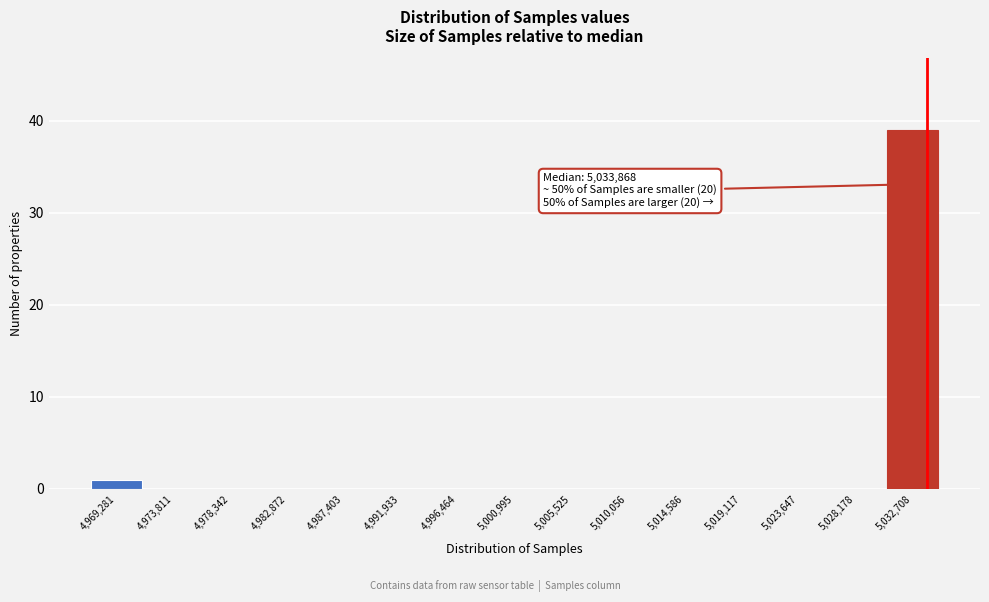

Which range on the x-axis has the tallest bar?

5030500 to 5035000